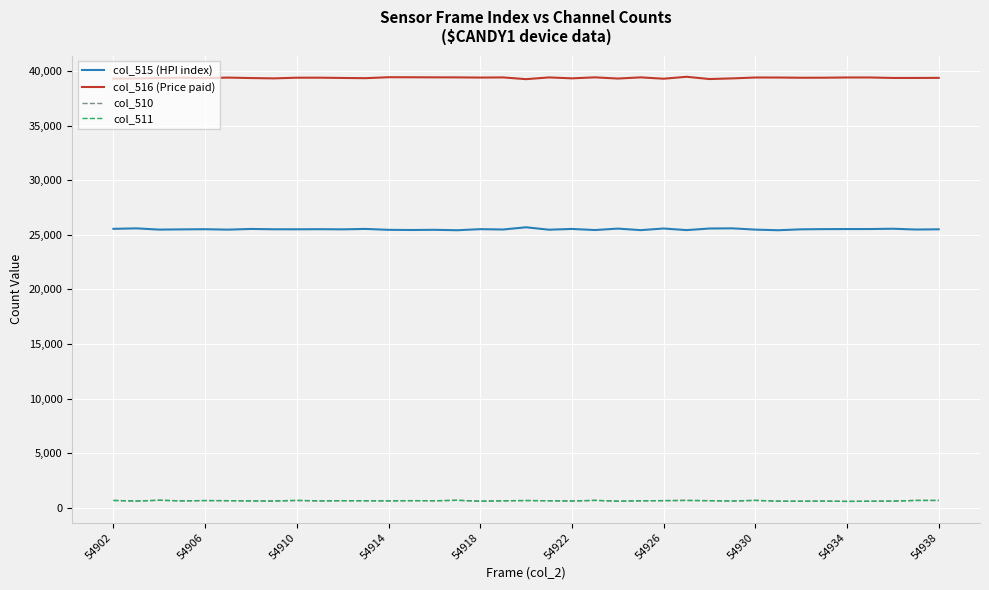

Which series has the largest total across all categories?

col_516 (Price paid)